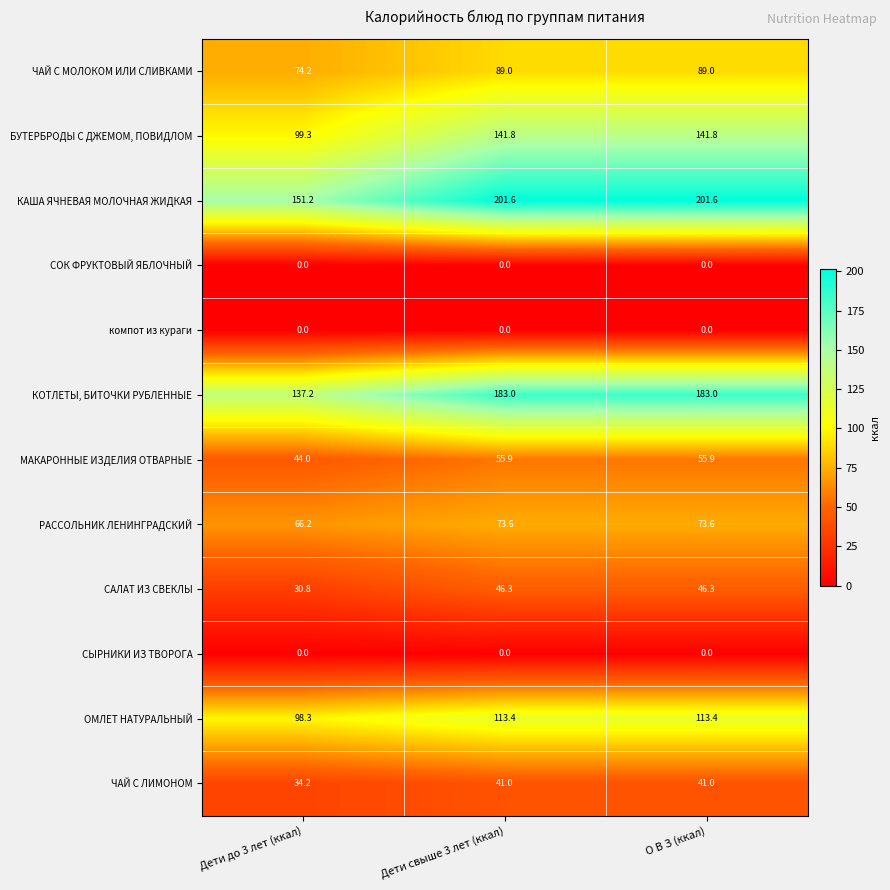

What is the approximate value of РАССОЛЬНИК ЛЕНИНГРАДСКИЙ at Дети до 3 лет (ккал)?

66.2